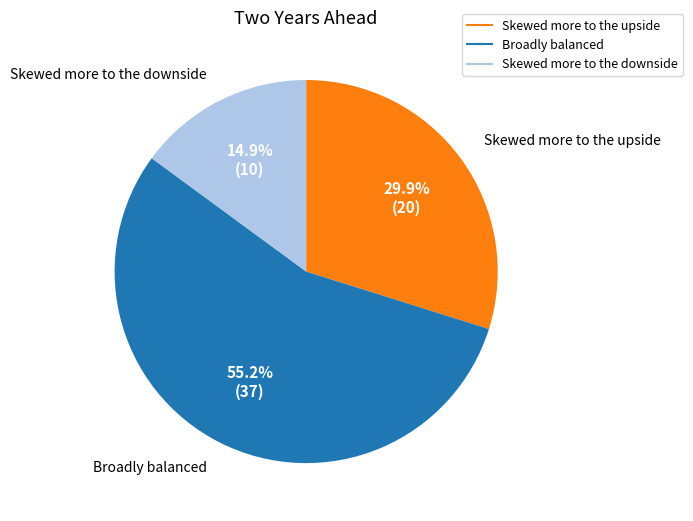

Which slice is the smallest?

Skewed more to the downside